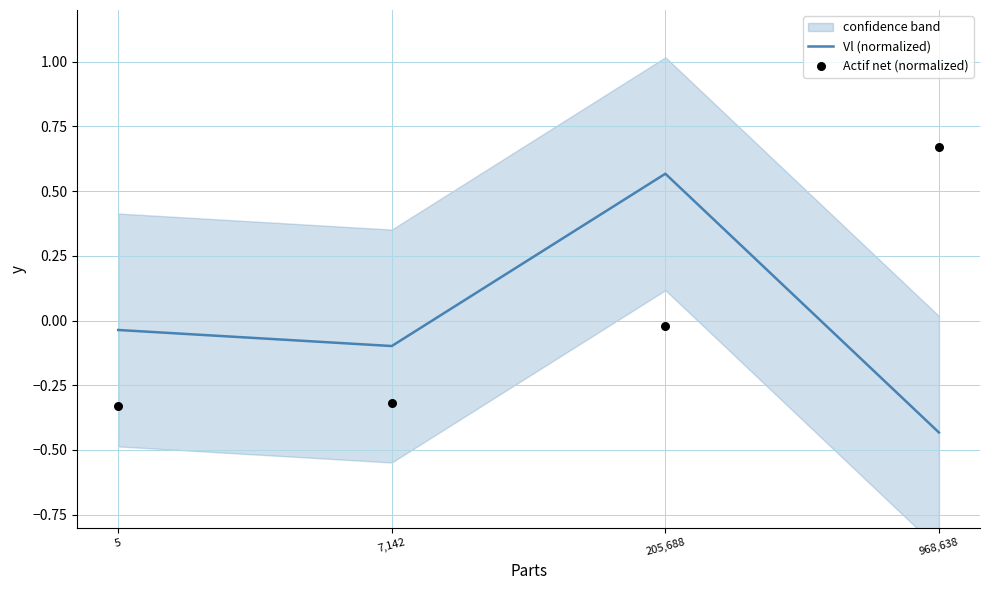

Which series has the largest total across all categories?

Vl (normalized)